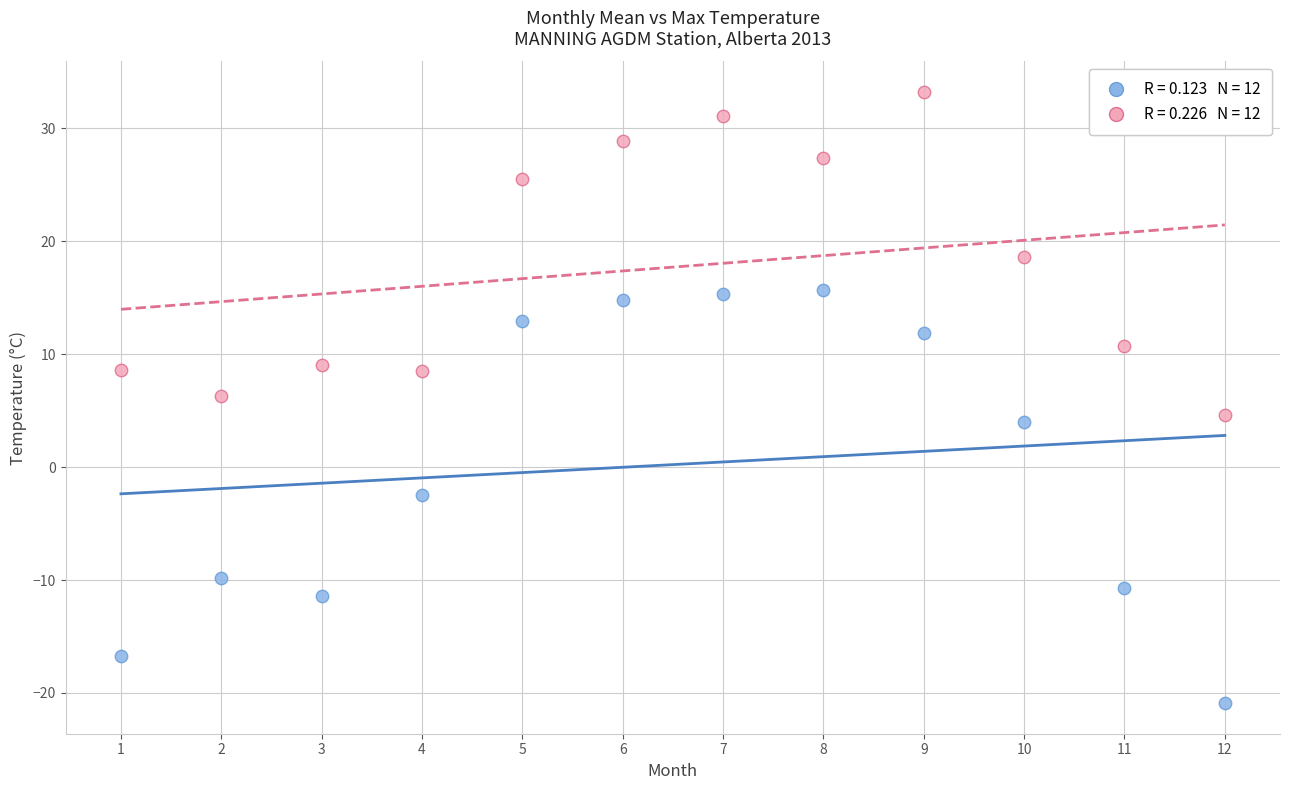

Across all data points, what is the range of X values (max minus min)?

11.0